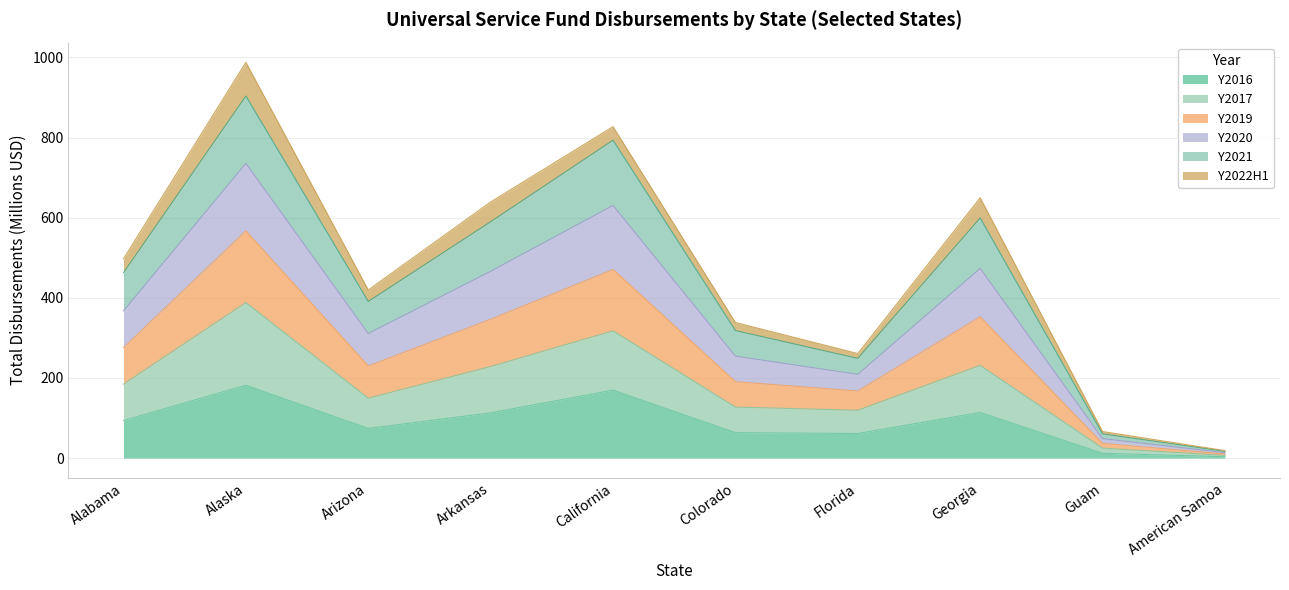

At which label does Y2017 reach its minimum?

American Samoa